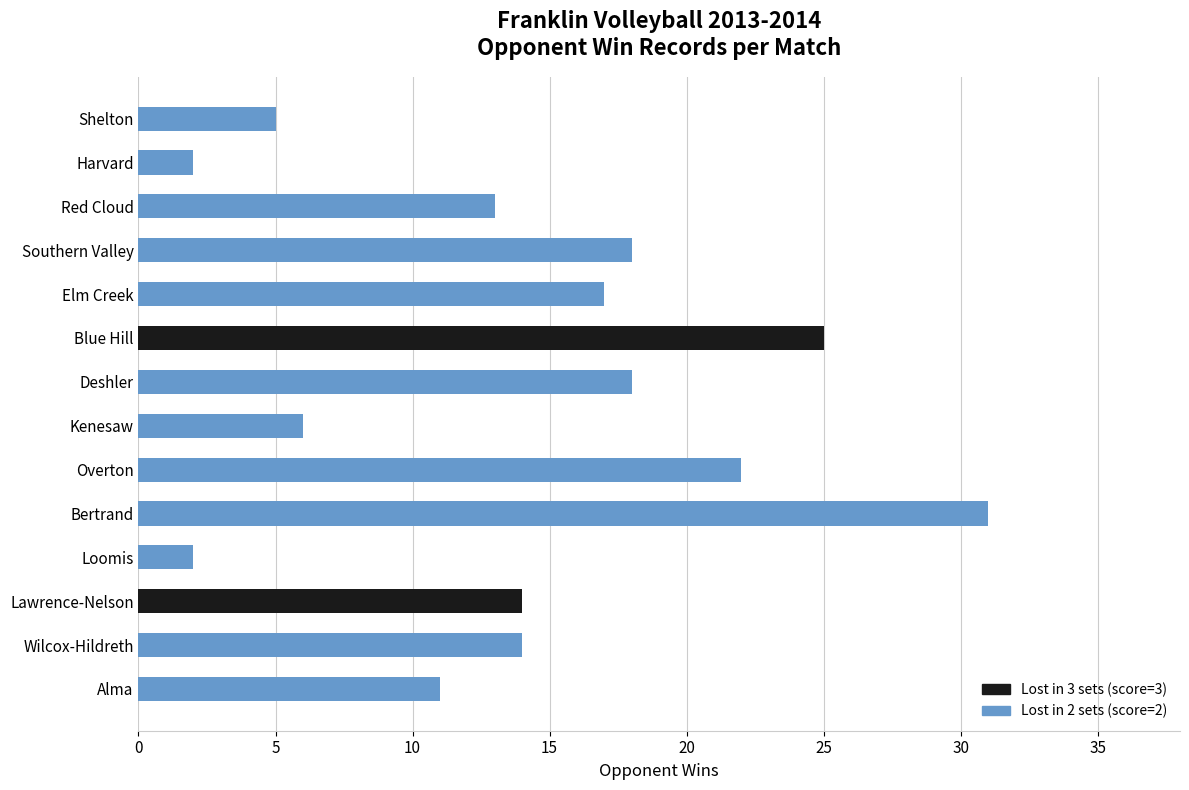

What is the smallest value displayed?

2